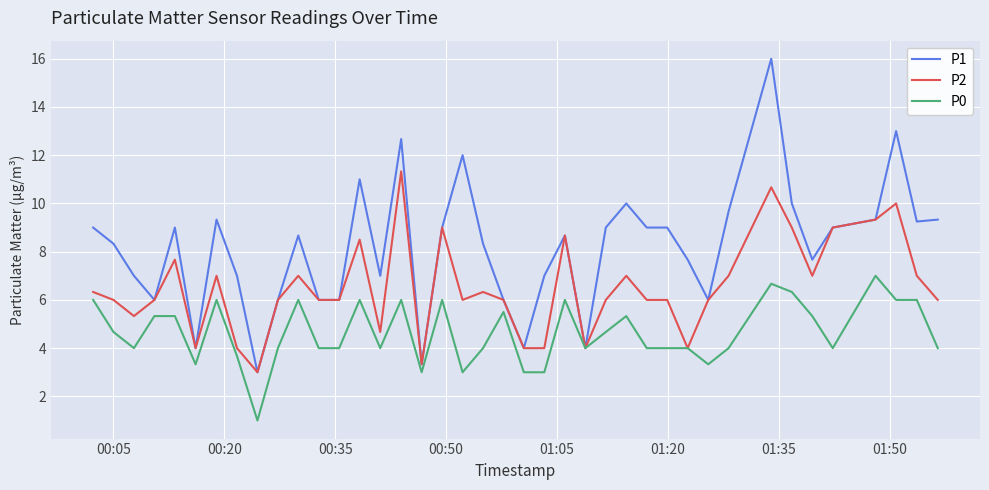

Which series has the widest spread of values?

P1